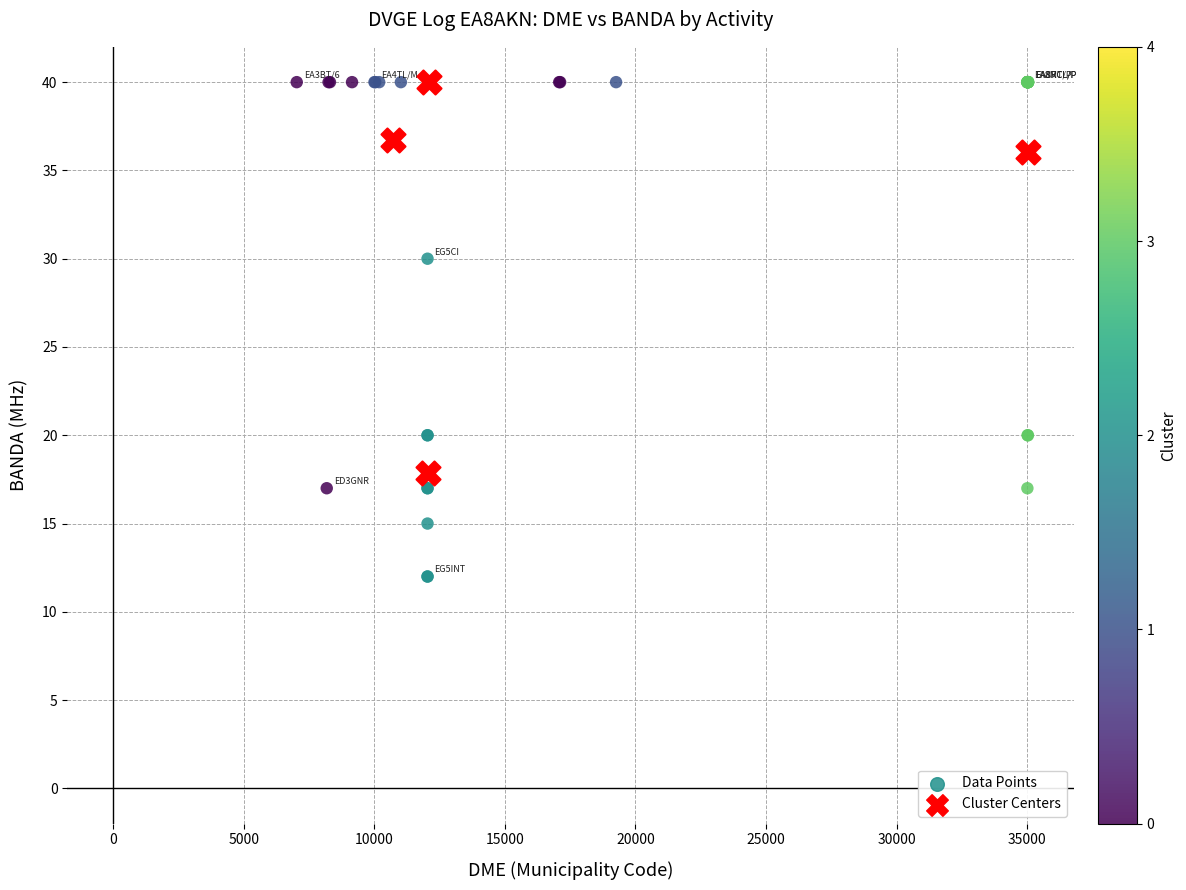

Which series reaches the minimum Y coordinate?

Data Points